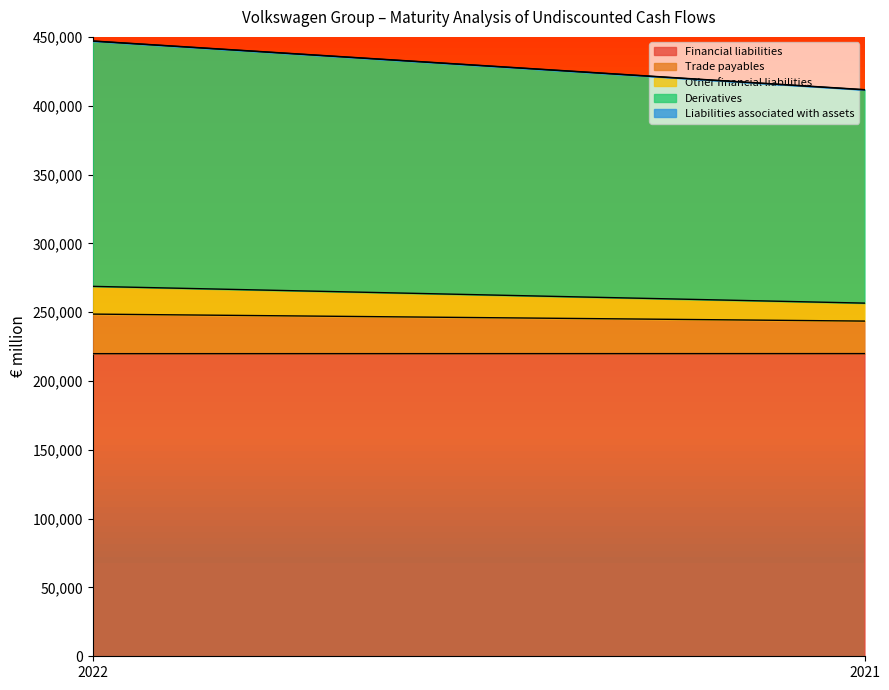

Reading left to right, list all the values displayed in this chart.

Financial liabilities: 219854	219898
Trade payables: 28748	23624
Other financial liabilities: 20150	13061
Derivatives: 178155	154944
Liabilities associated with assets: 139	154